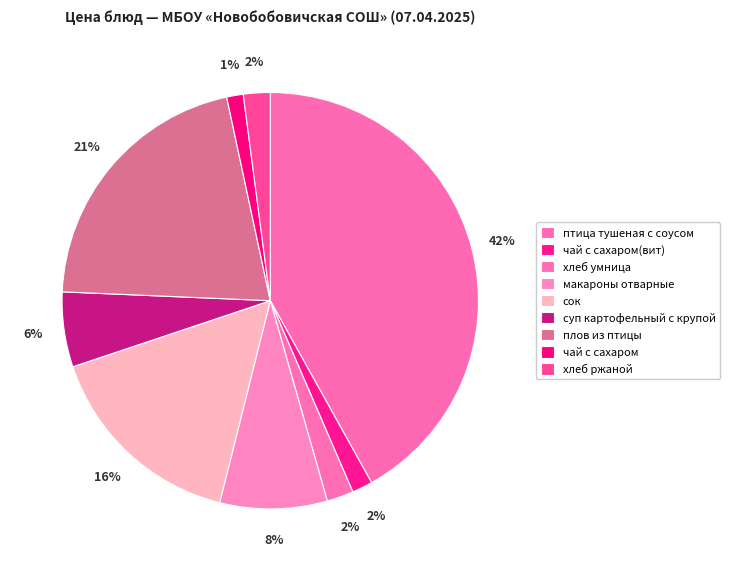

Is there any slice that represents more than half of the pie?

No